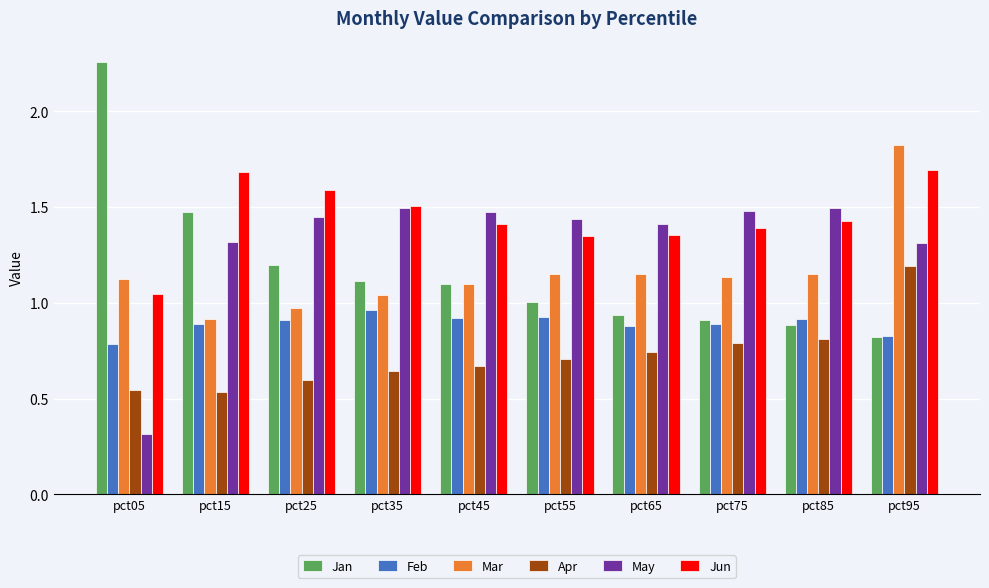

What is the difference between the maximum and second lowest values in the Jun series?

0.3